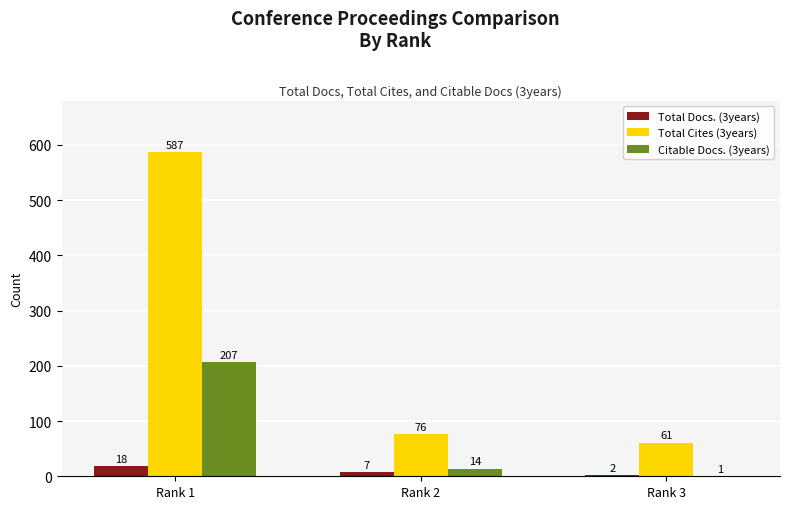

Which category has the highest value in the Total Docs. (3years) series?

Rank 1